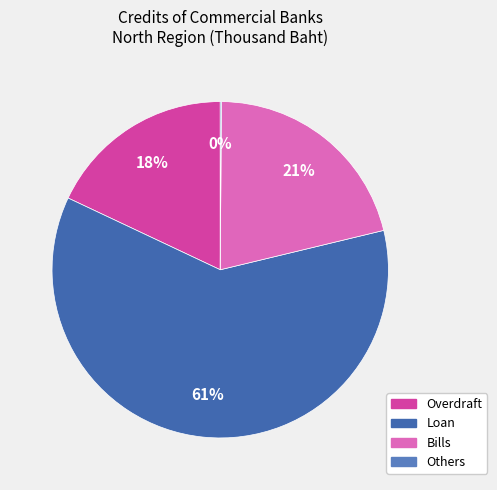

Is it true that Loan is 68% of the pie?

False